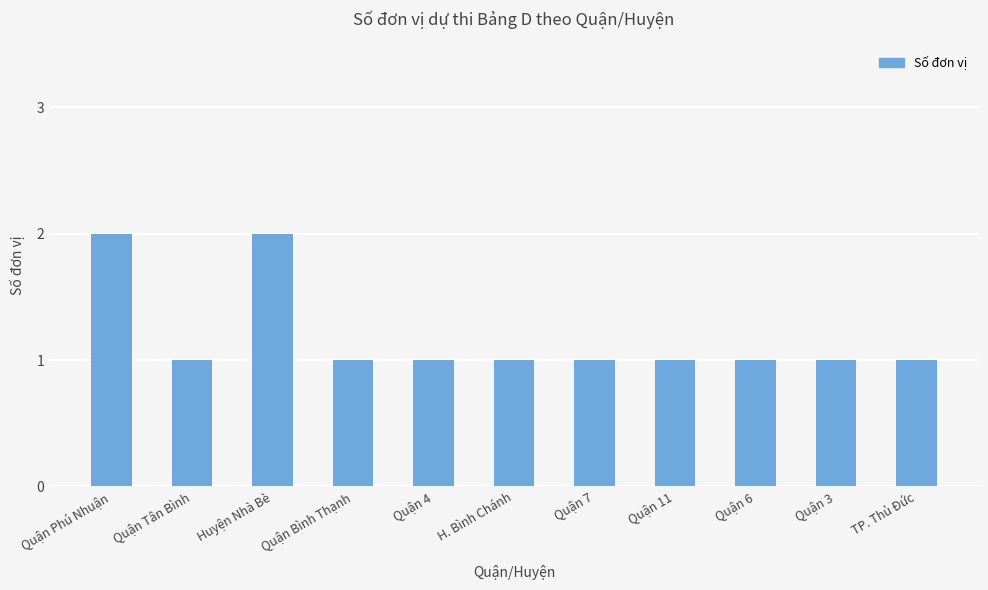

Is it true that the value at H. Bình Chánh is 1?

True